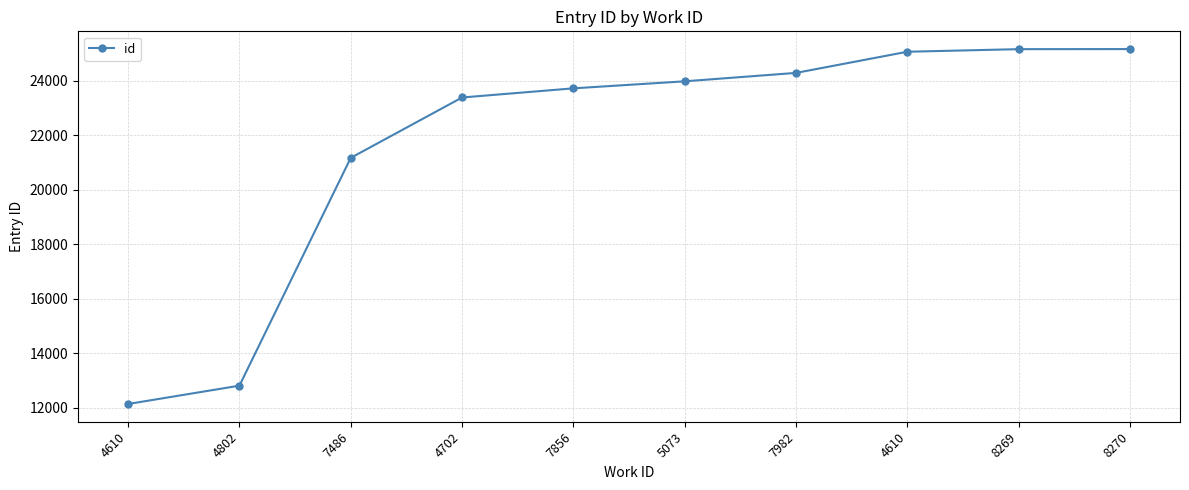

The value at 4702 is 23389. True or false?

True